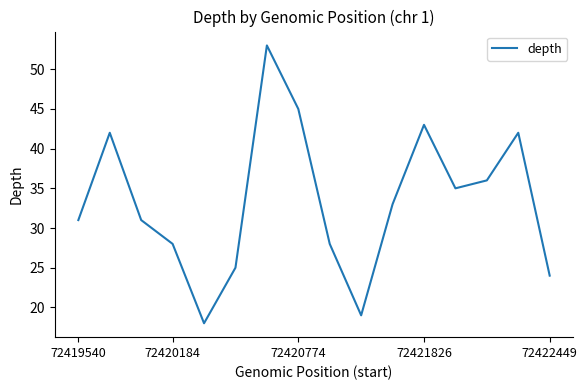

What is the smallest value displayed?

18